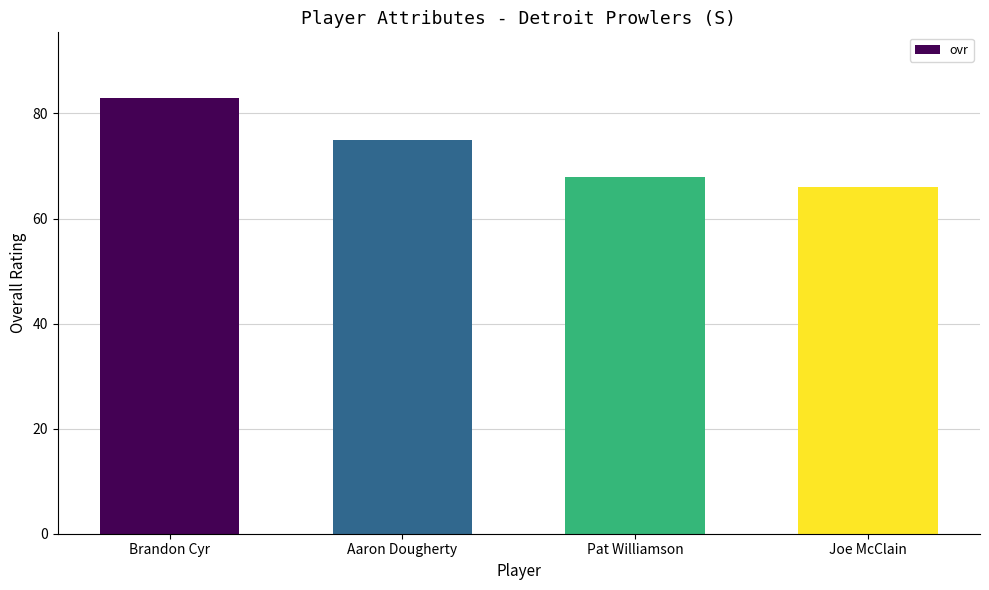

Rank the categories by value from lowest to highest.

Joe McClain, Pat Williamson, Aaron Dougherty, Brandon Cyr